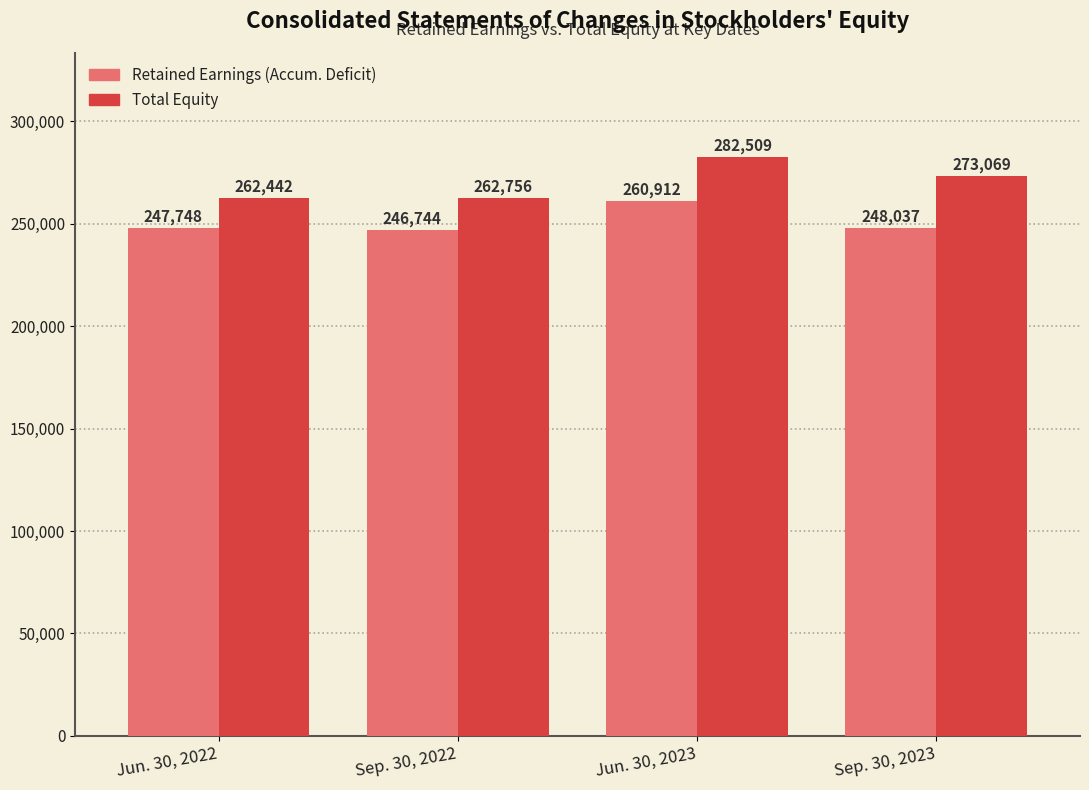

Does the chart contain stacked bars?

No